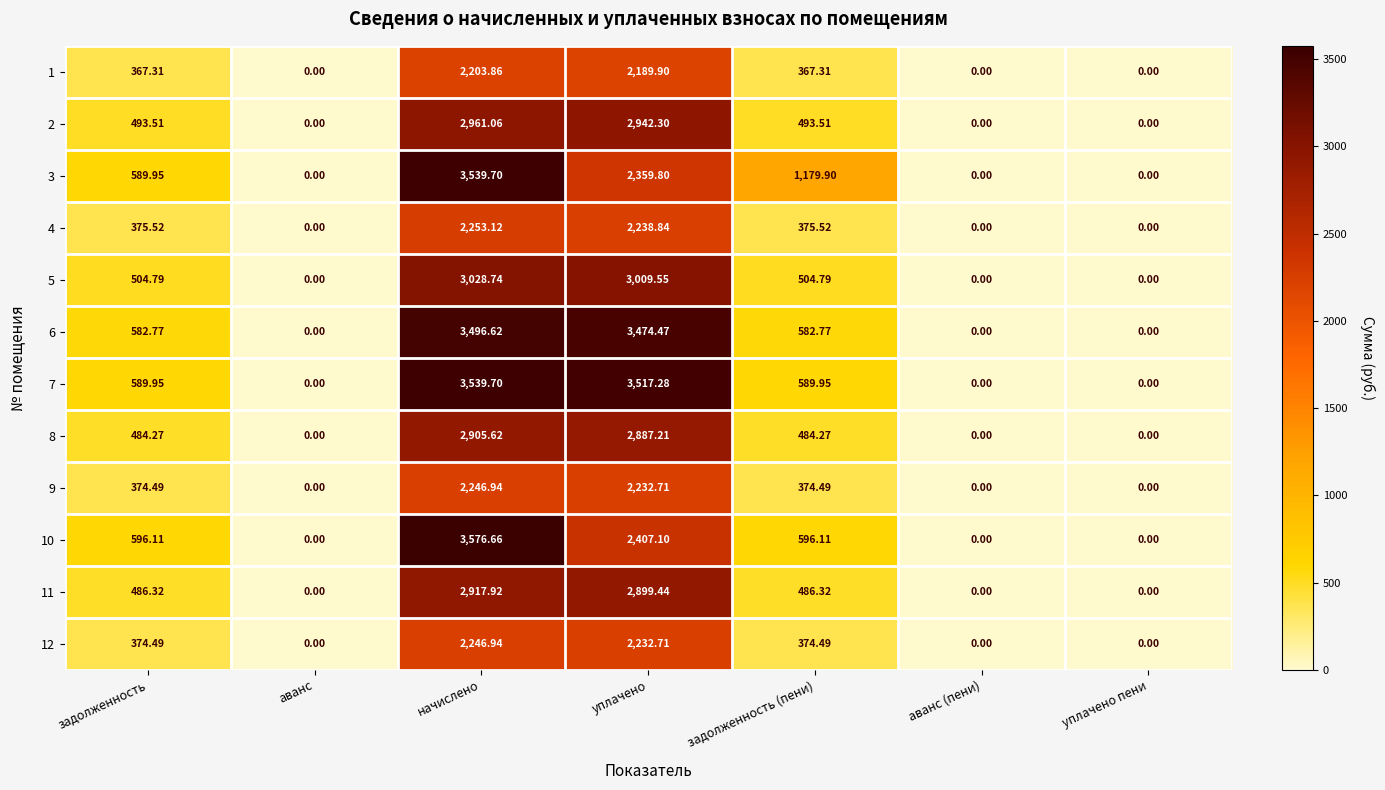

What is the spread (max minus min) of values at задолженность?

228.8